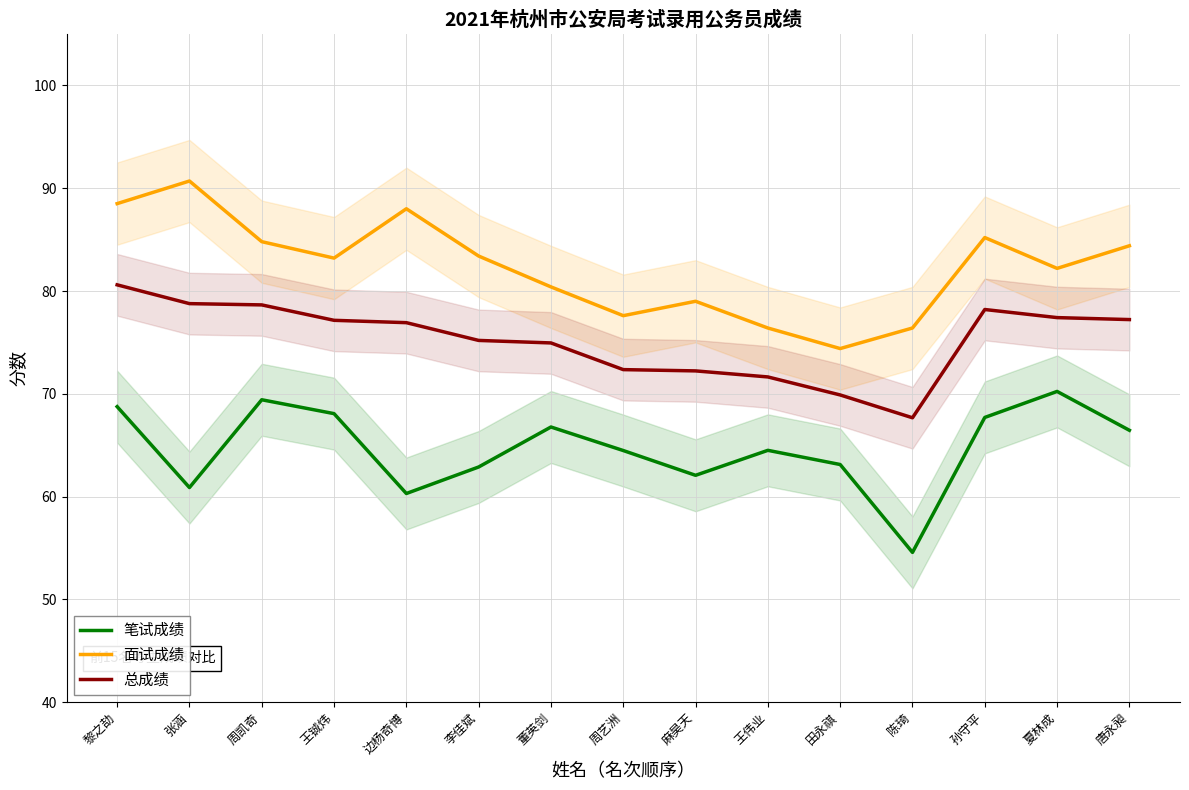

Does the chart have visible grid lines?

Yes